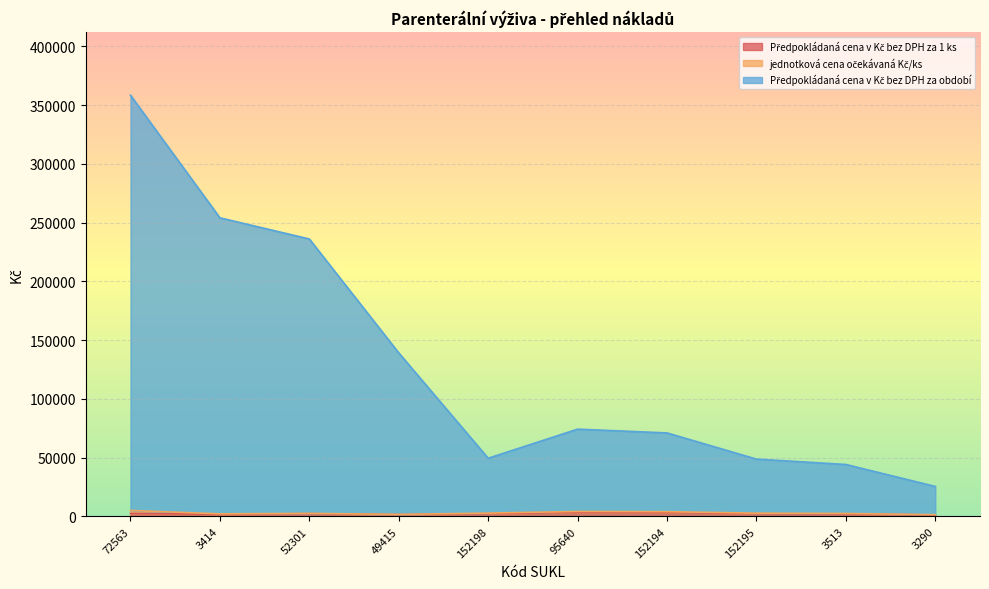

At which label is Předpokládaná cena v Kč bez DPH za období closest to 191992?

52301